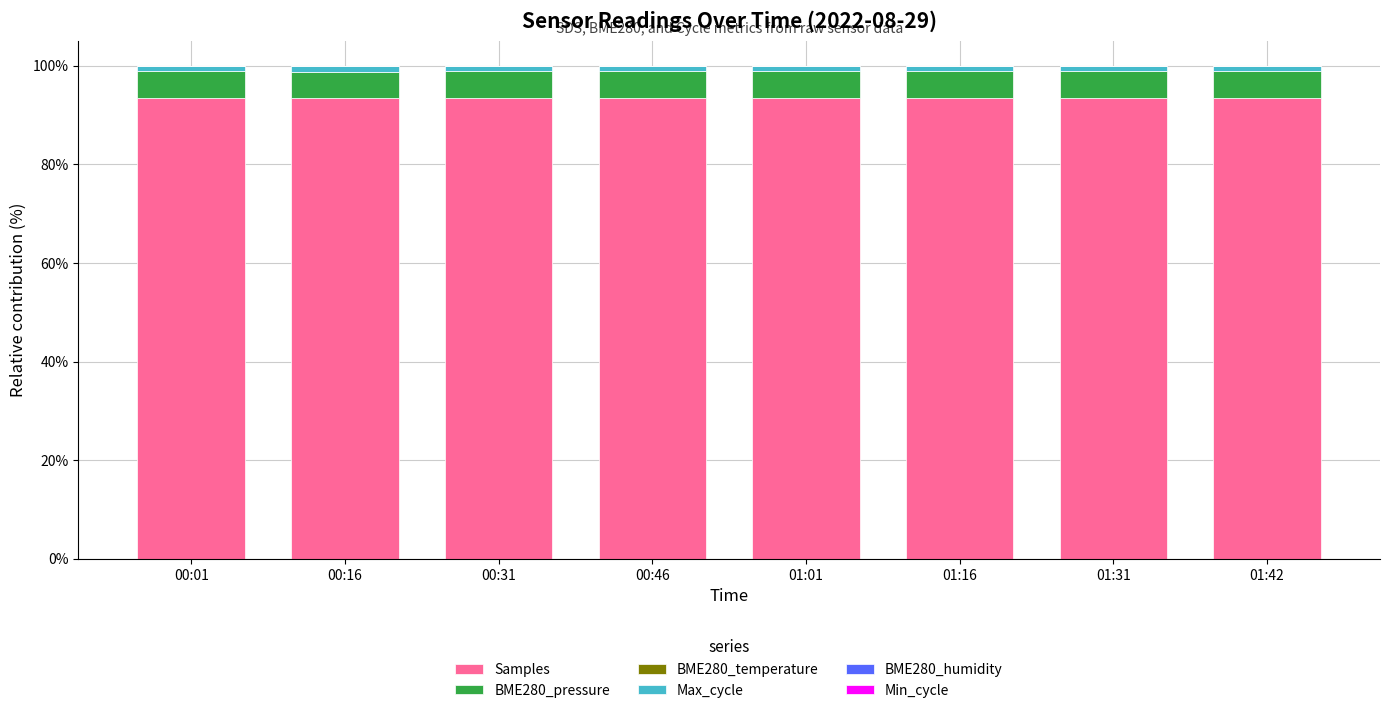

What is the sum of all Samples values?

747.8